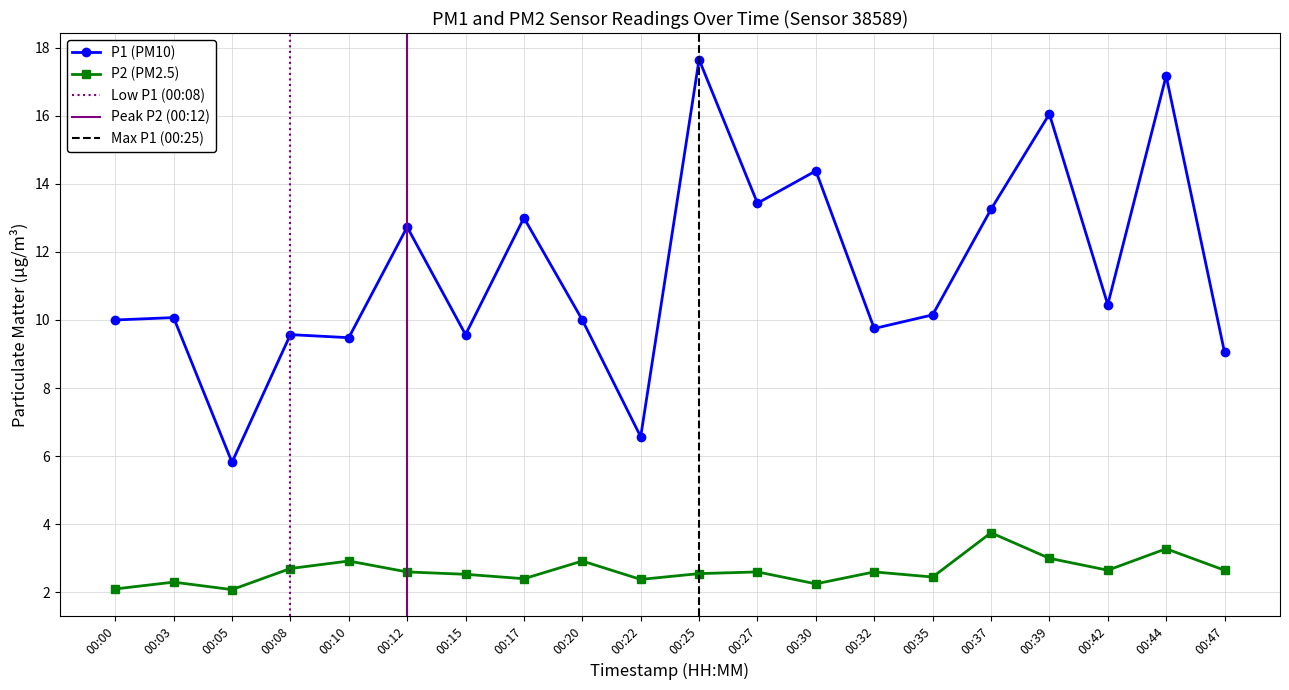

Between 00:22 and 00:27, which series saw the biggest shift?

P1